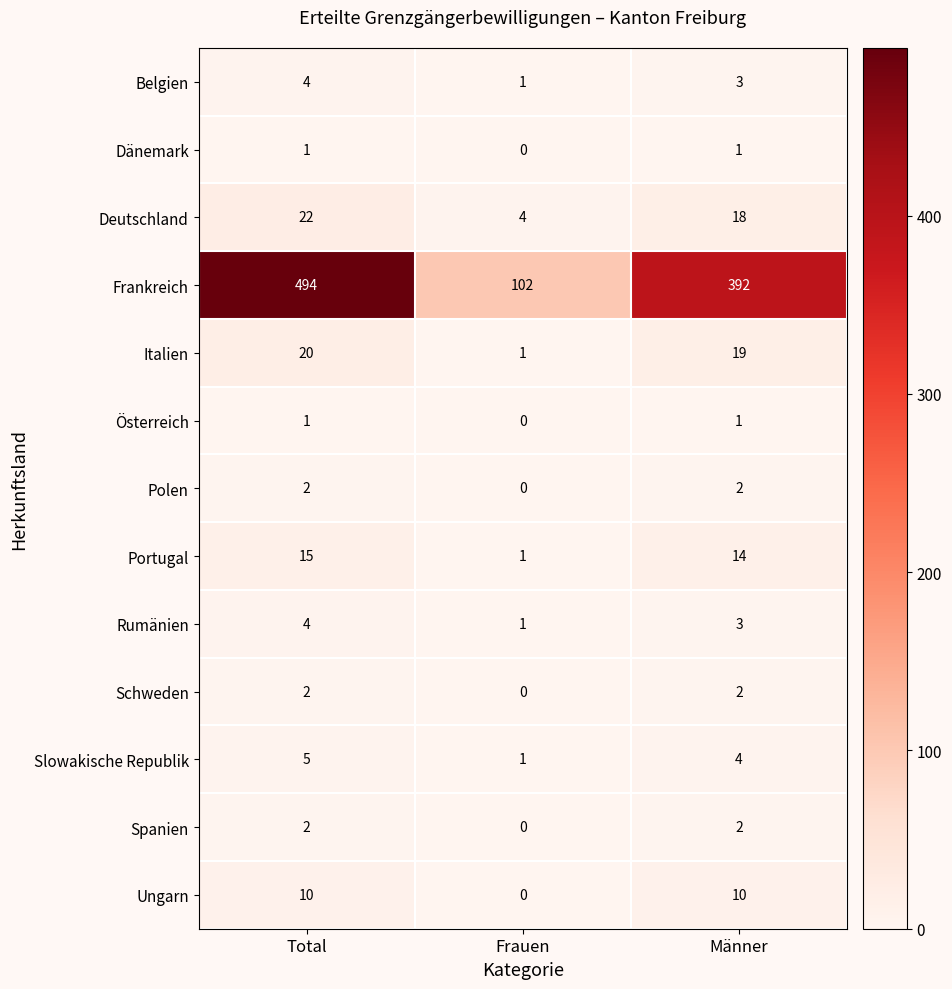

Which series has the largest total across all categories?

Frankreich